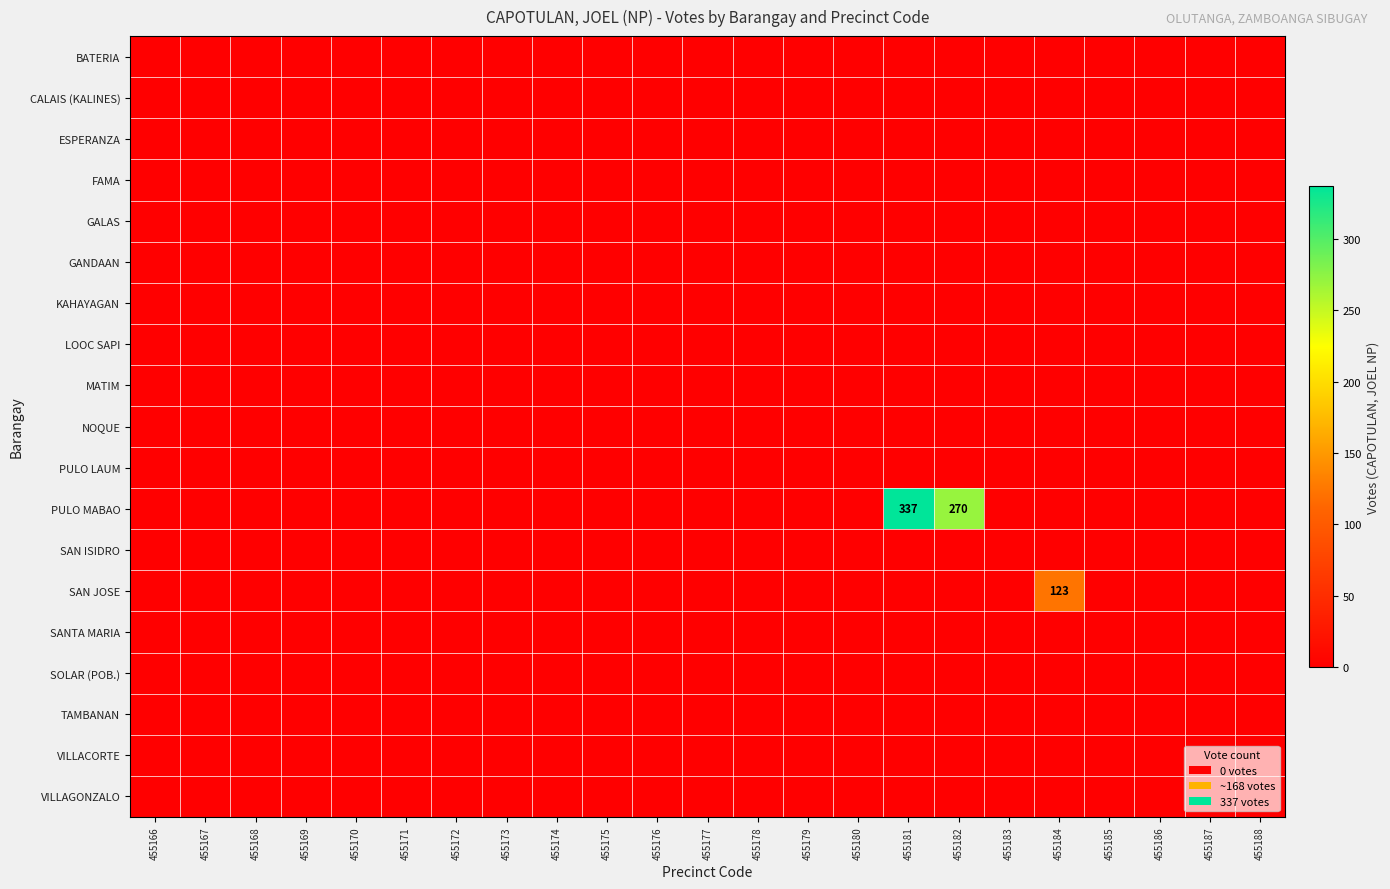

At which label does SANTA MARIA reach its peak?

455166